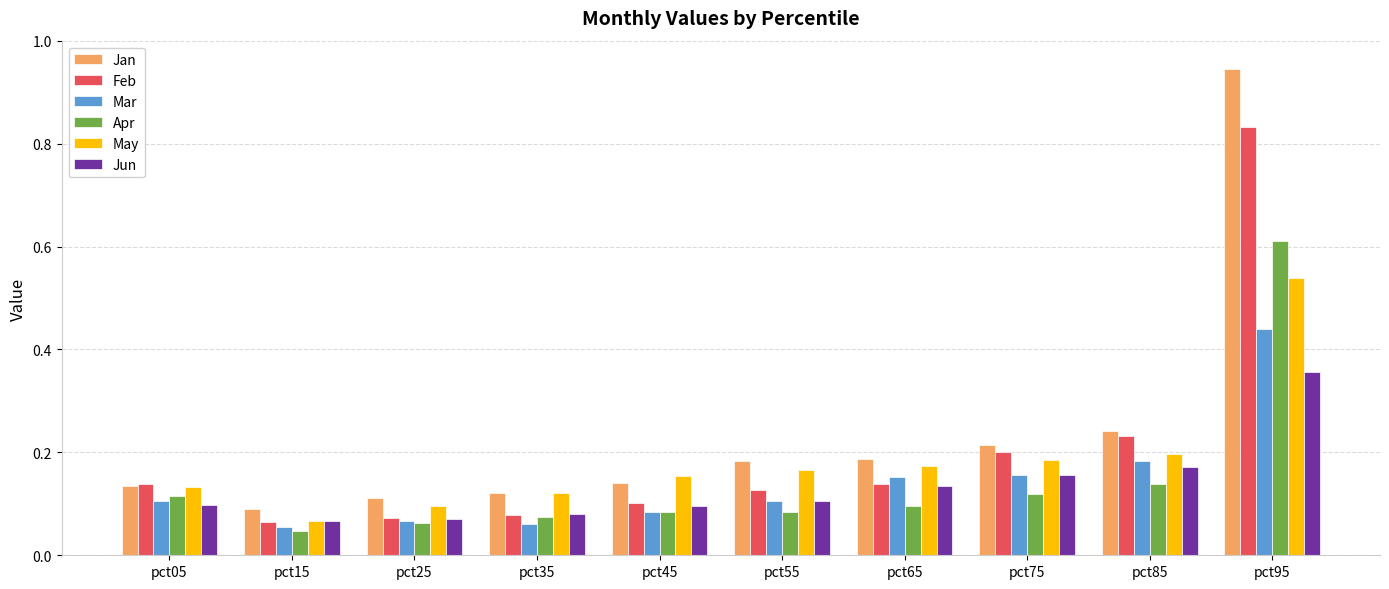

List the series in order of their peak value, lowest first.

Jun, Mar, May, Apr, Feb, Jan